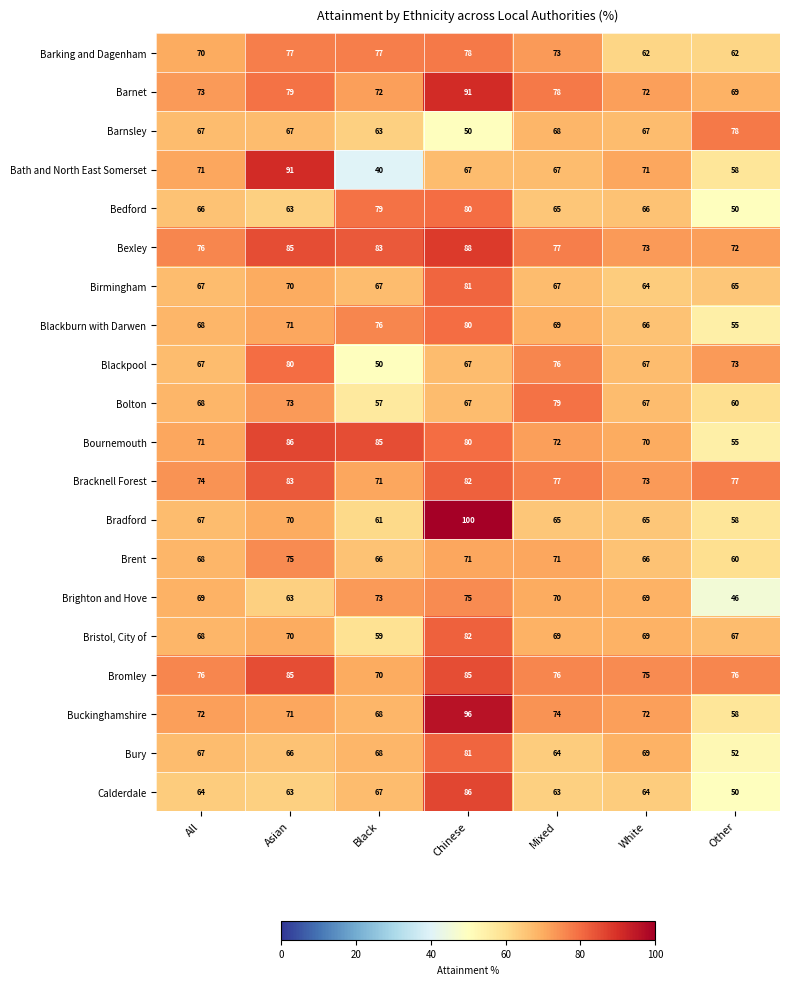

Read the Bradford value at Black, to the nearest 5.

60